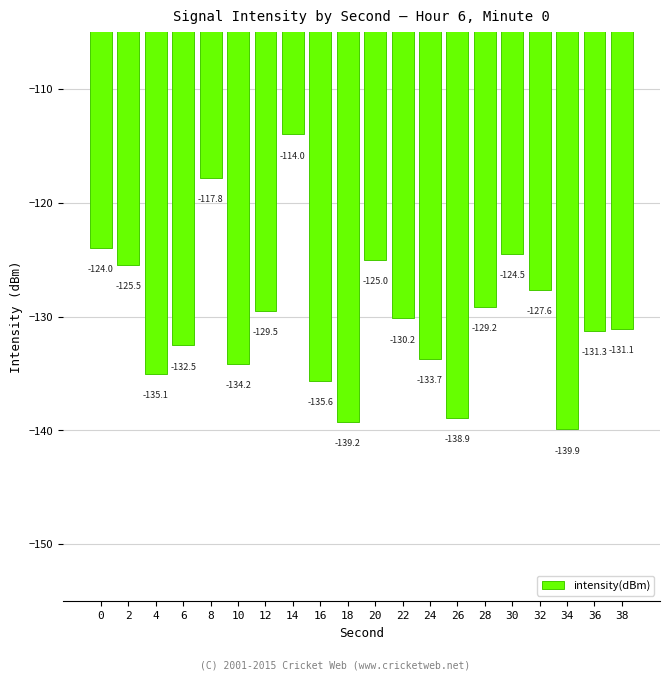

Read the value at 32.

-127.6